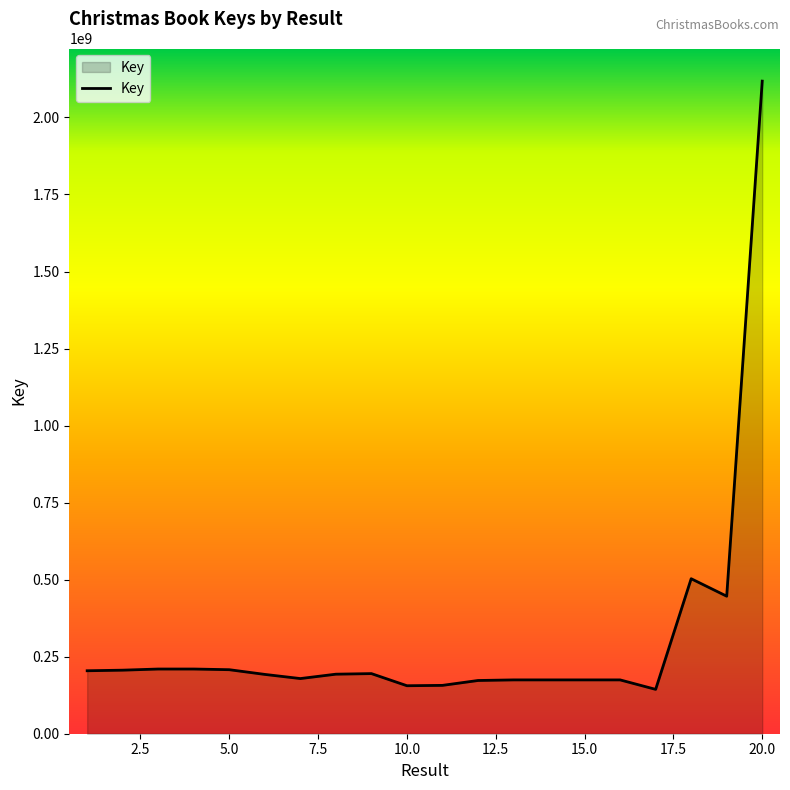

What is the greatest value displayed?

2117884650